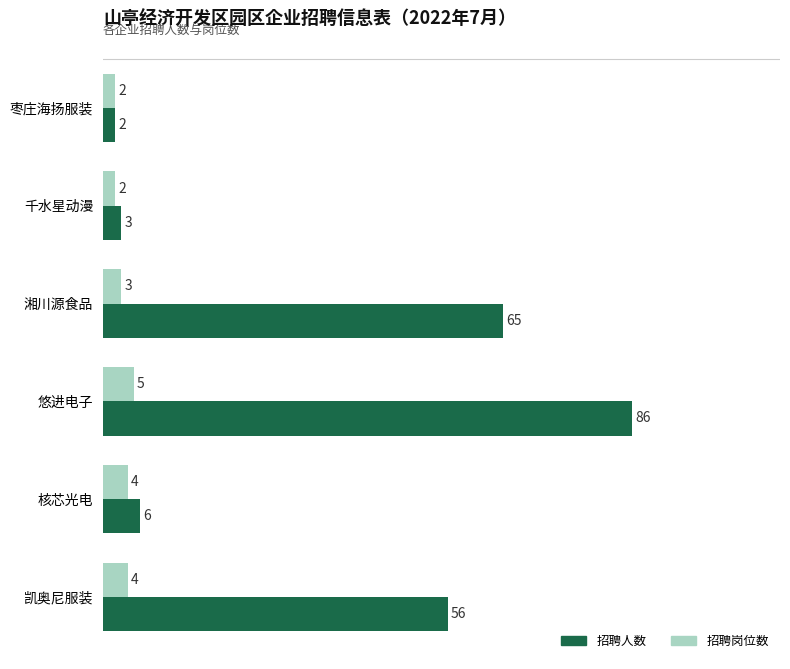

Which series has the largest range (max minus min)?

招聘人数